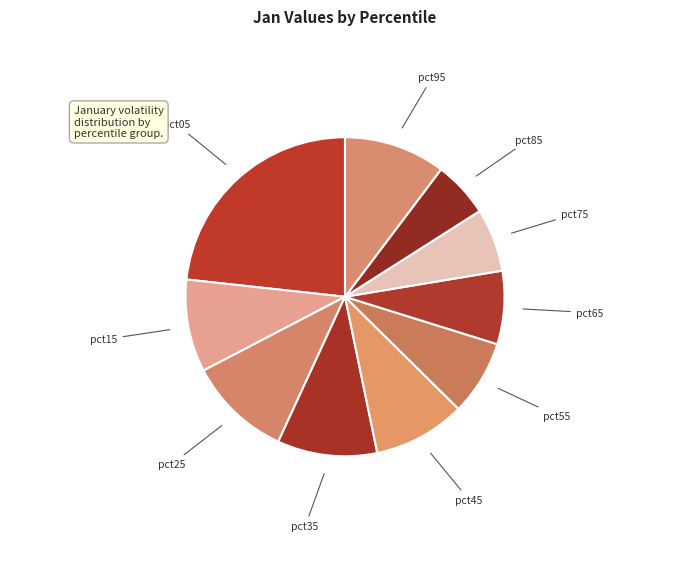

Is there a majority slice in this chart?

No